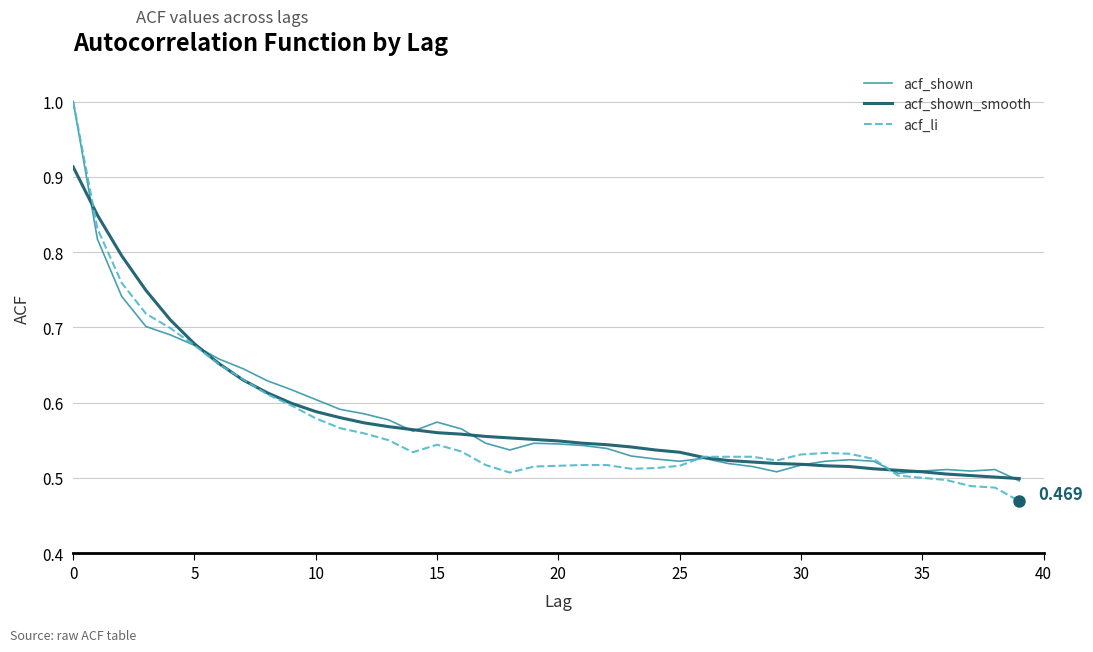

Is this an area chart (filled region under the line)?

No